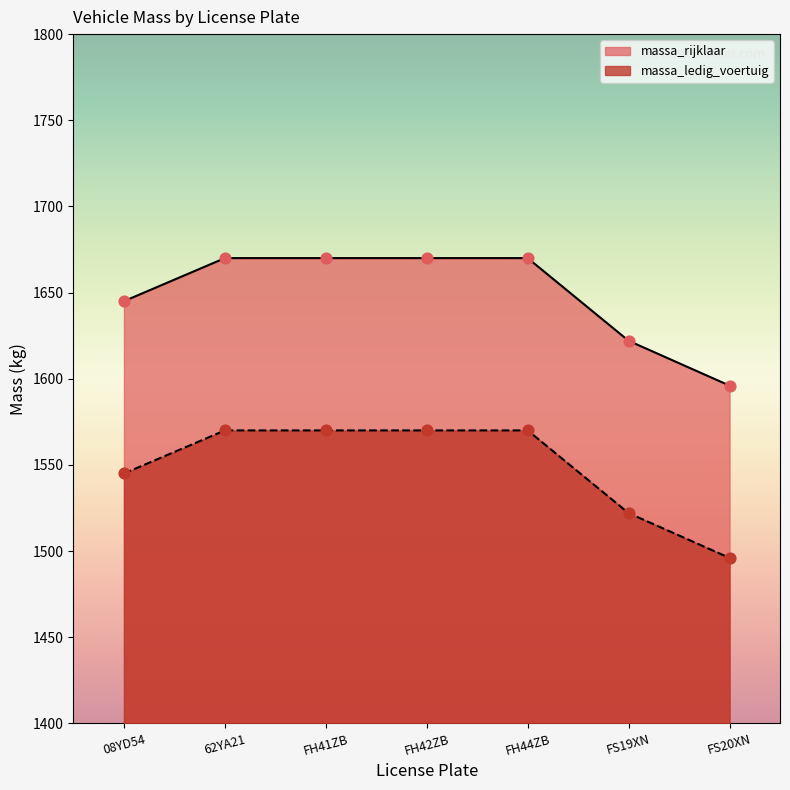

Which series has the largest total across all categories?

massa_rijklaar